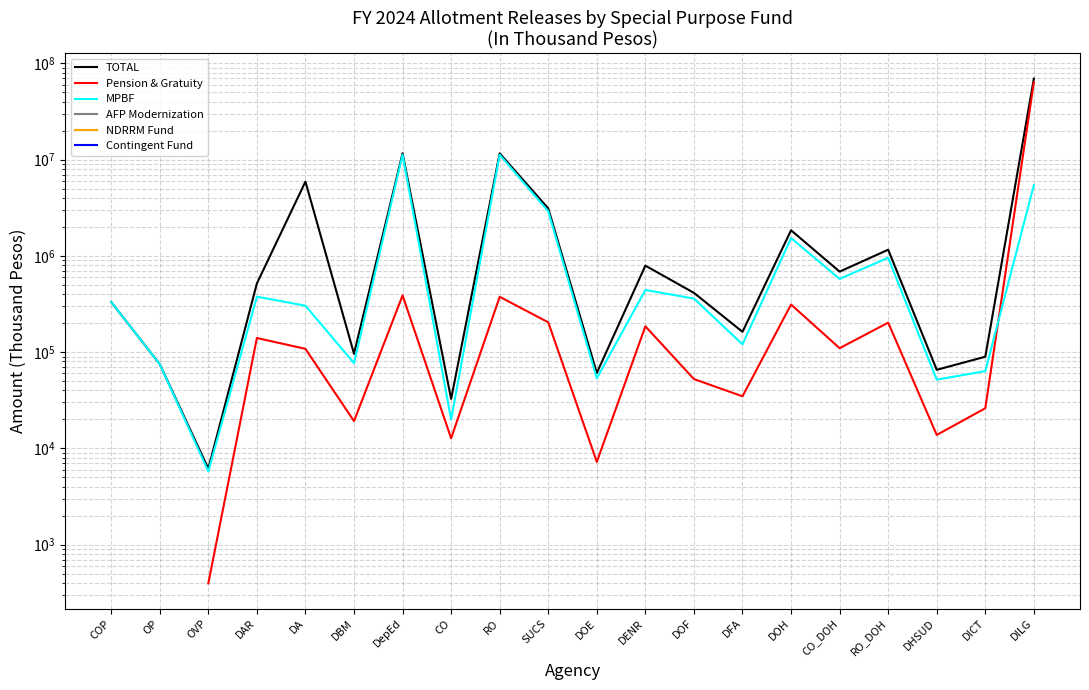

List the labels in order of NDRRM Fund value, largest first.

COP, OP, OVP, DAR, DA, DBM, DepEd, CO, RO, SUCS, DOE, DENR, DOF, DFA, DOH, CO_DOH, RO_DOH, DHSUD, DICT, DILG